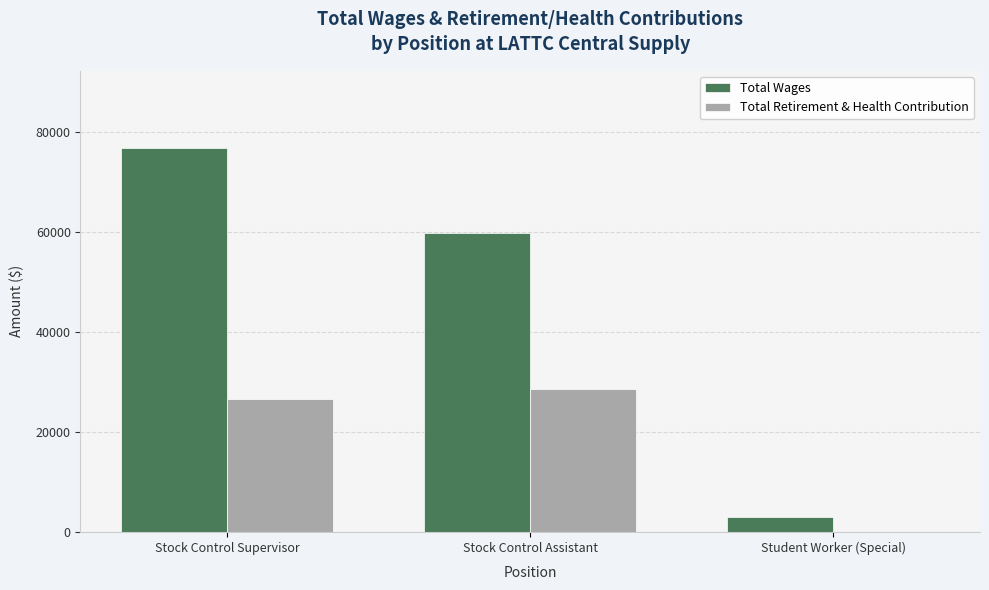

Which series has the largest total across all categories?

Total Wages